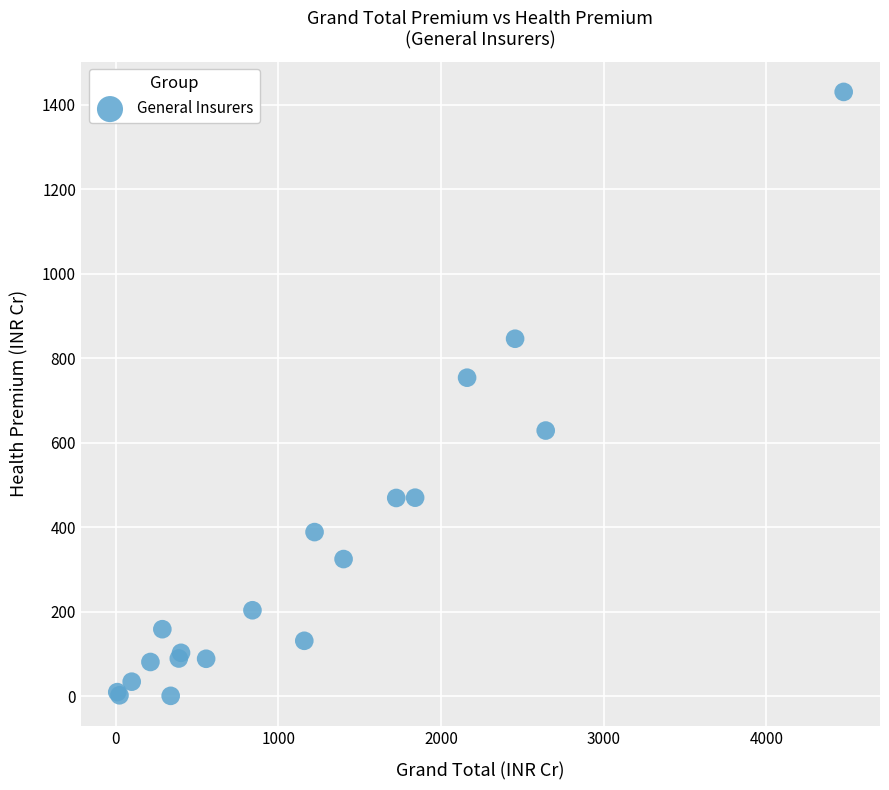

What Y value in the scatter plot is closest to 715?

754.1